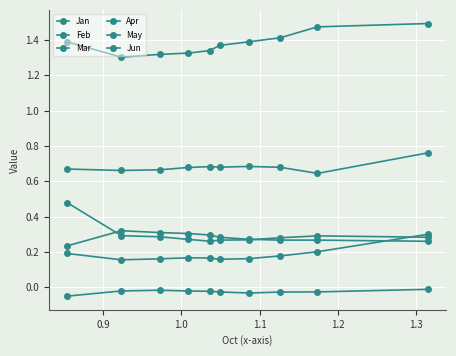

True or false: Jun and Jan cross at least once.

False